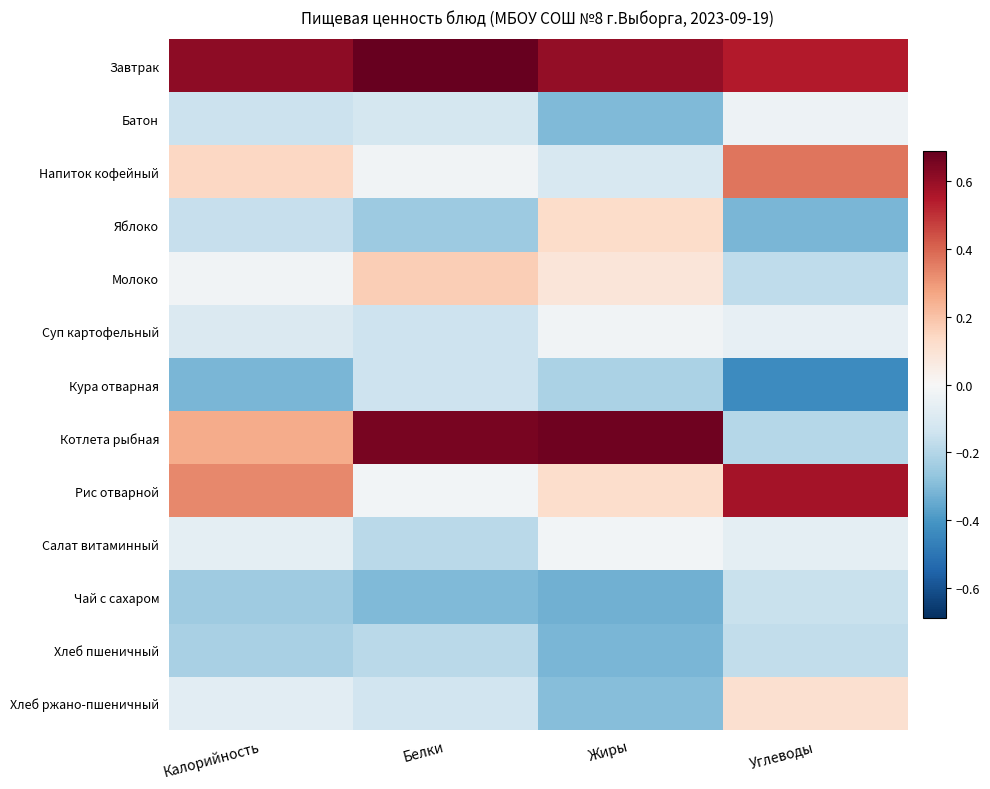

Between Белки and Углеводы, which series saw the biggest shift?

Котлета рыбная